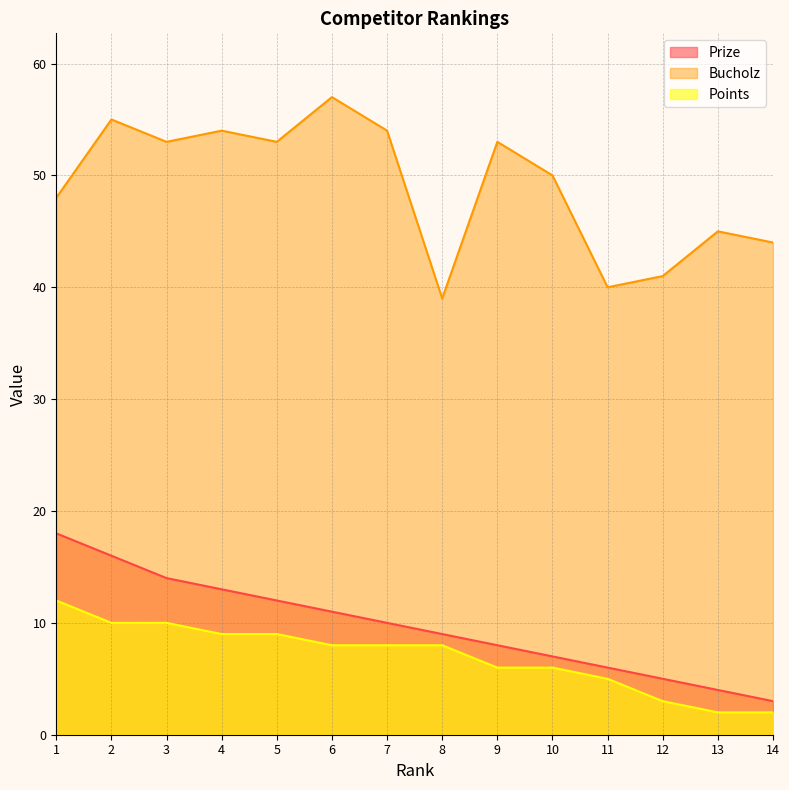

True or false: Points has more than 0 interior local peaks.

False